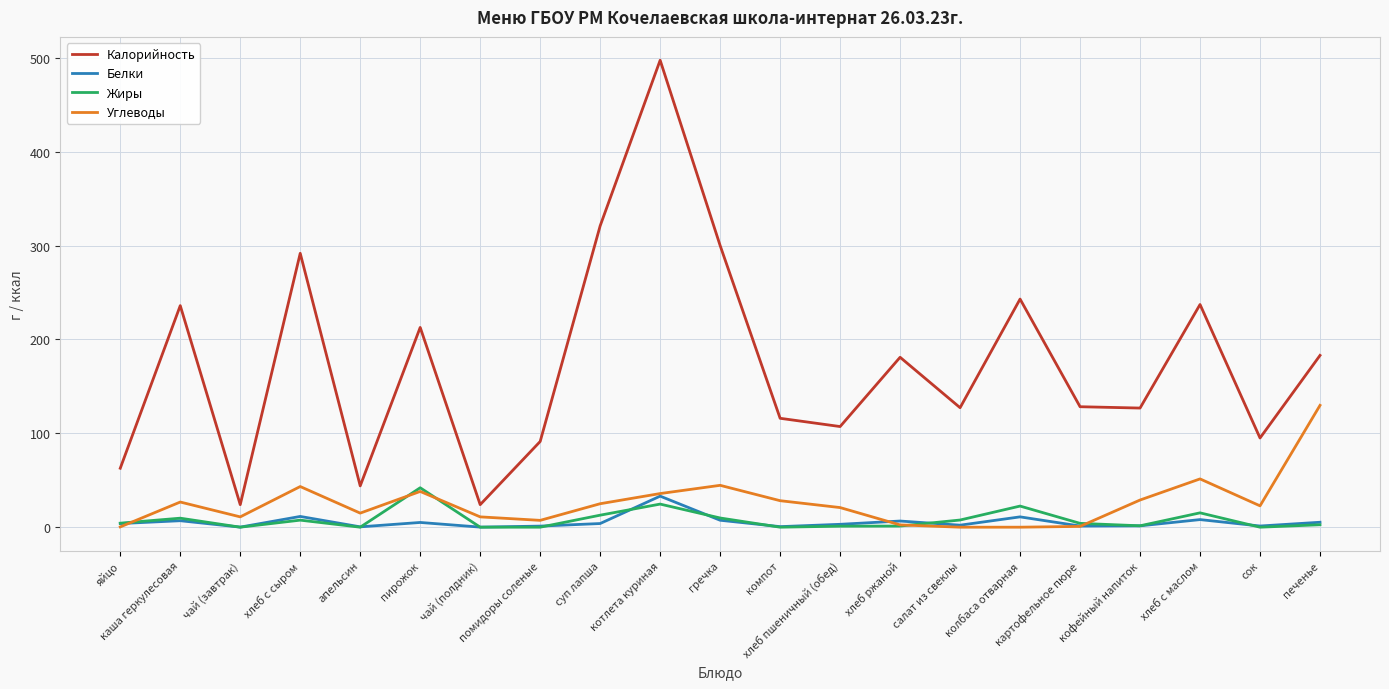

What is the difference between the highest and lowest values at суп лапша?

317.1